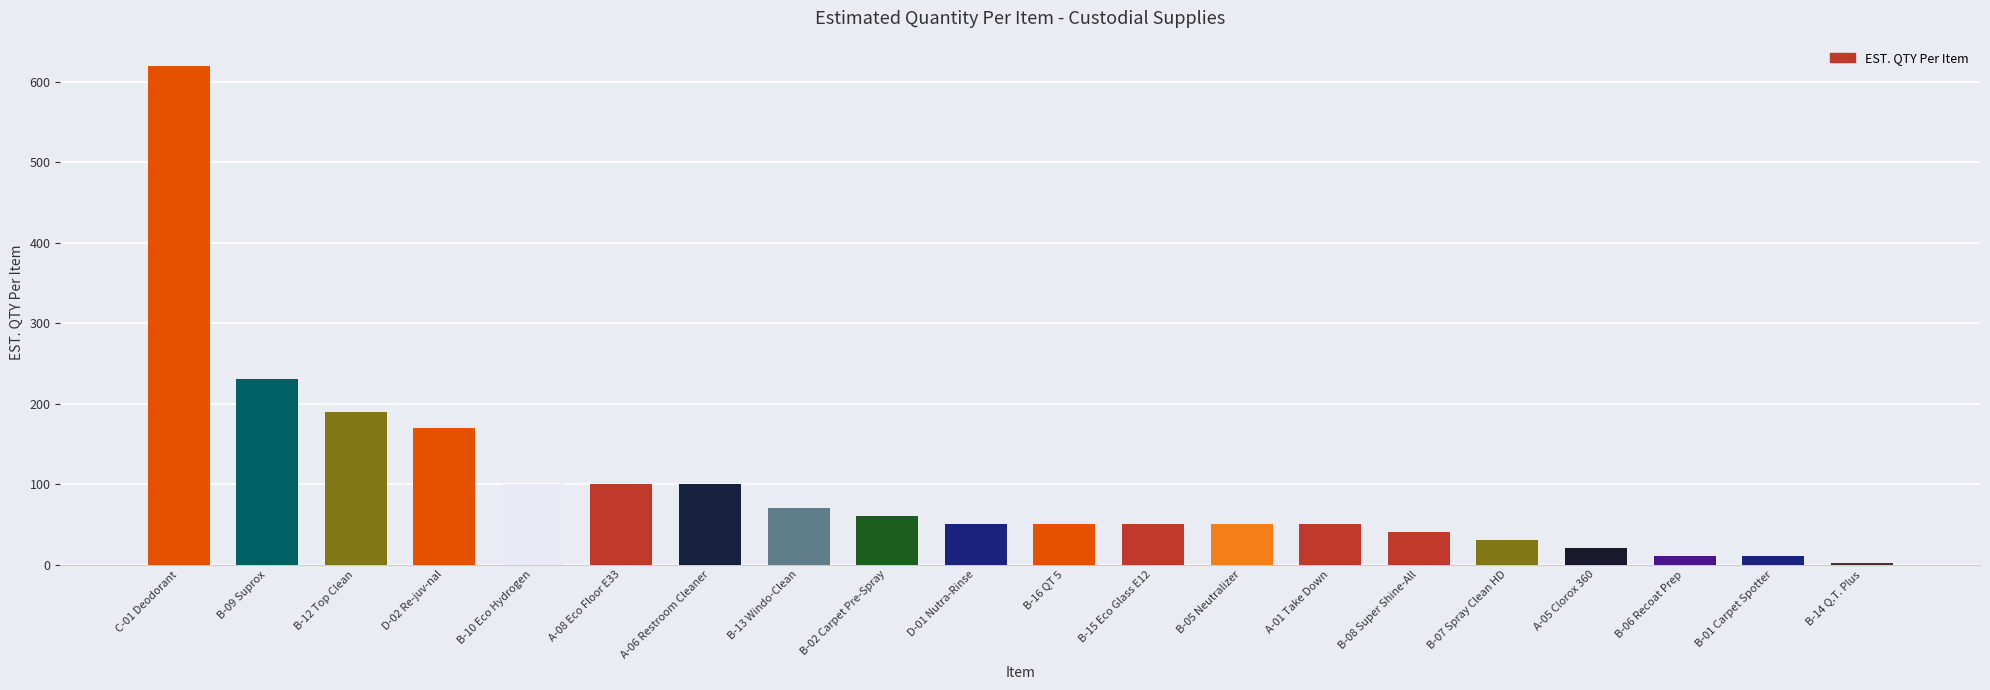

What is the greatest value displayed?

620